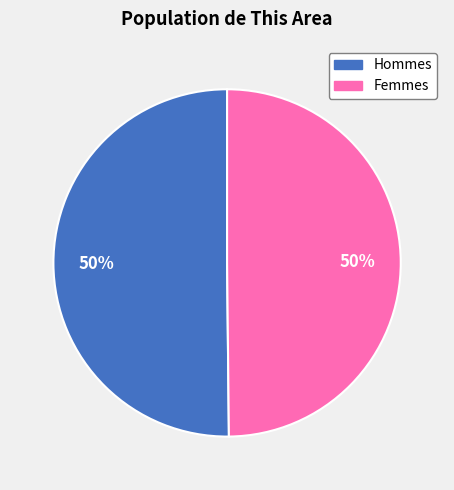

To the nearest percent, what is the average slice percentage?

50%